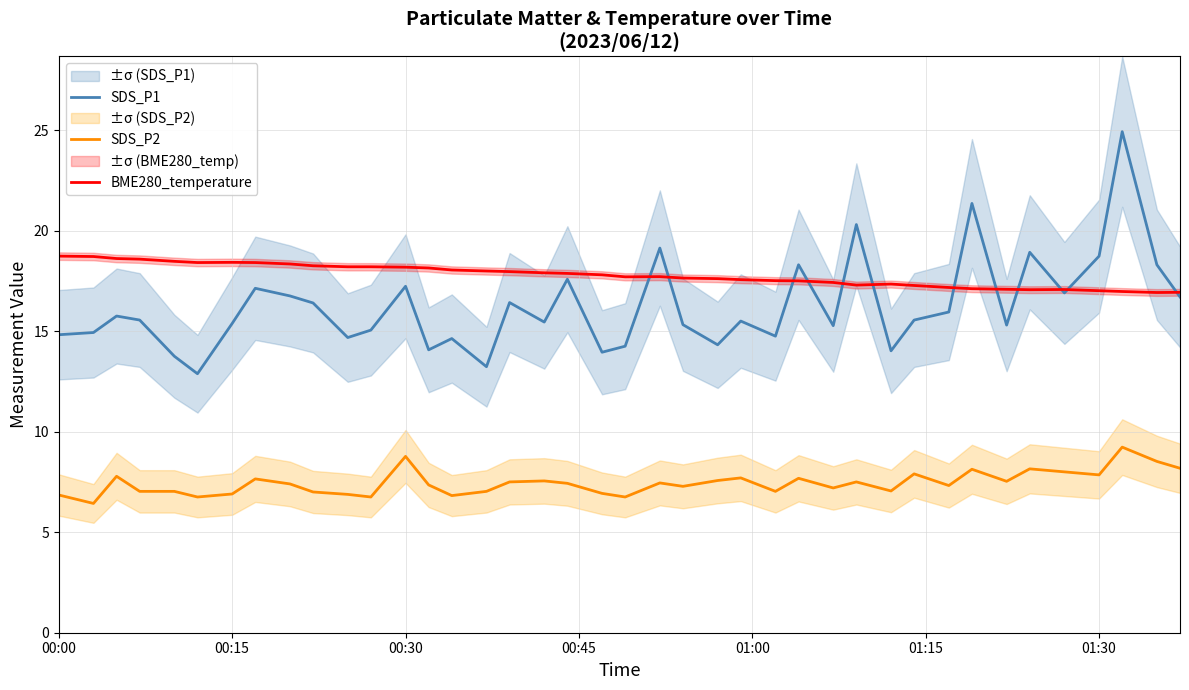

Reading right to left, list all the values displayed in this chart.

SDS_P1: 16.7	18.3	24.9	18.7	16.9	18.9	15.3	21.4	15.9	15.6	14.0	20.3	15.3	18.3	14.8	15.5	14.3	15.3	19.1	14.2	13.9	17.6	15.4	16.4	13.2	14.6	14.1	17.2	15.1	14.7	16.4	16.8	17.1	15.4	12.9	13.8	15.6	15.8	14.9	14.8
SDS_P2: 8.2	8.5	9.2	7.8	8.0	8.2	7.5	8.1	7.3	7.9	7.0	7.5	7.2	7.7	7.0	7.7	7.6	7.3	7.5	6.8	6.9	7.4	7.5	7.5	7.0	6.8	7.3	8.8	6.8	6.9	7.0	7.4	7.7	6.9	6.8	7.0	7.0	7.8	6.4	6.8
BME280_temperature: 16.9	16.9	17.0	17.0	17.1	17.1	17.1	17.1	17.2	17.3	17.3	17.3	17.4	17.5	17.5	17.6	17.6	17.6	17.7	17.7	17.8	17.9	17.9	18.0	18.0	18.0	18.1	18.2	18.2	18.2	18.2	18.3	18.4	18.4	18.4	18.5	18.6	18.6	18.7	18.7